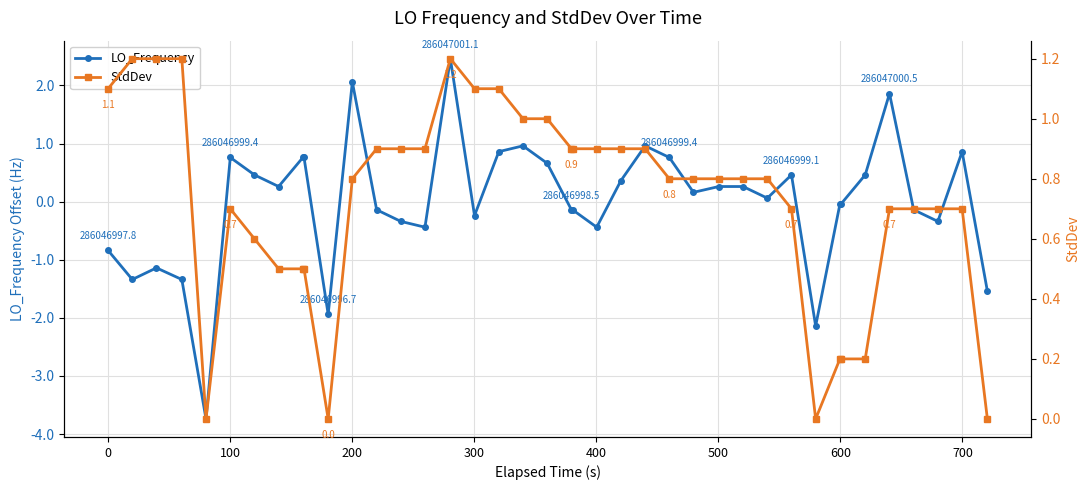

Which series has the widest spread of values?

LO_Frequency